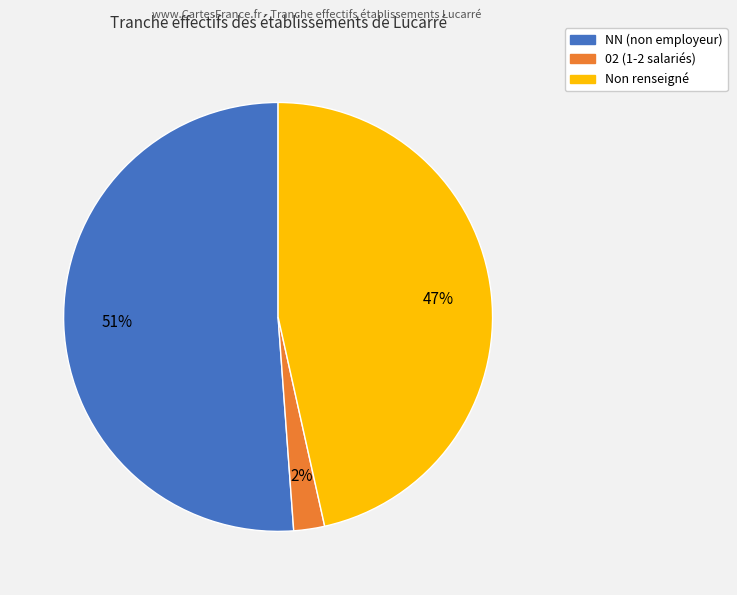

To the nearest percent, what is the difference between the largest and smallest slice percentages?

49%